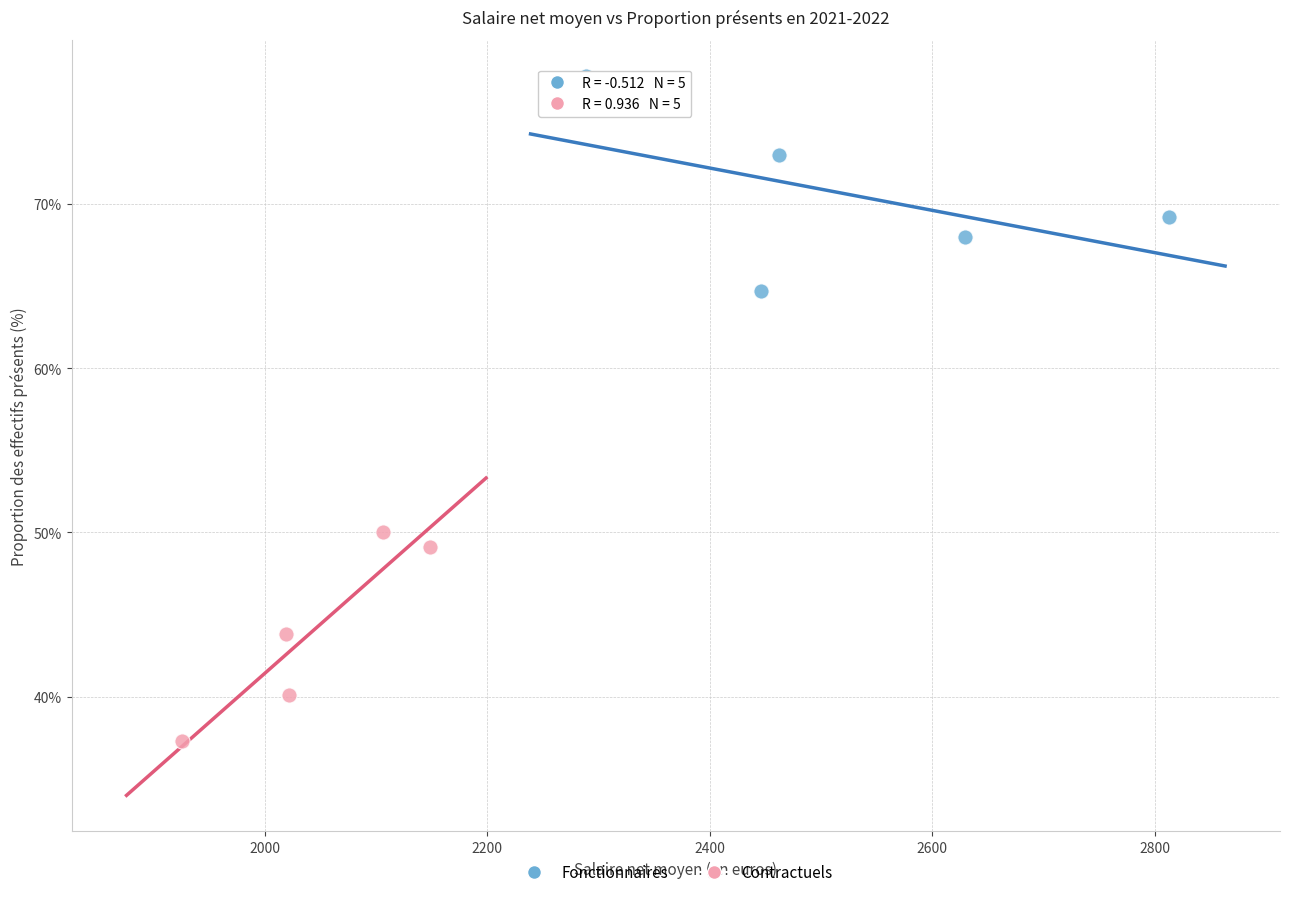

Which series reaches the minimum Y coordinate?

Contractuels